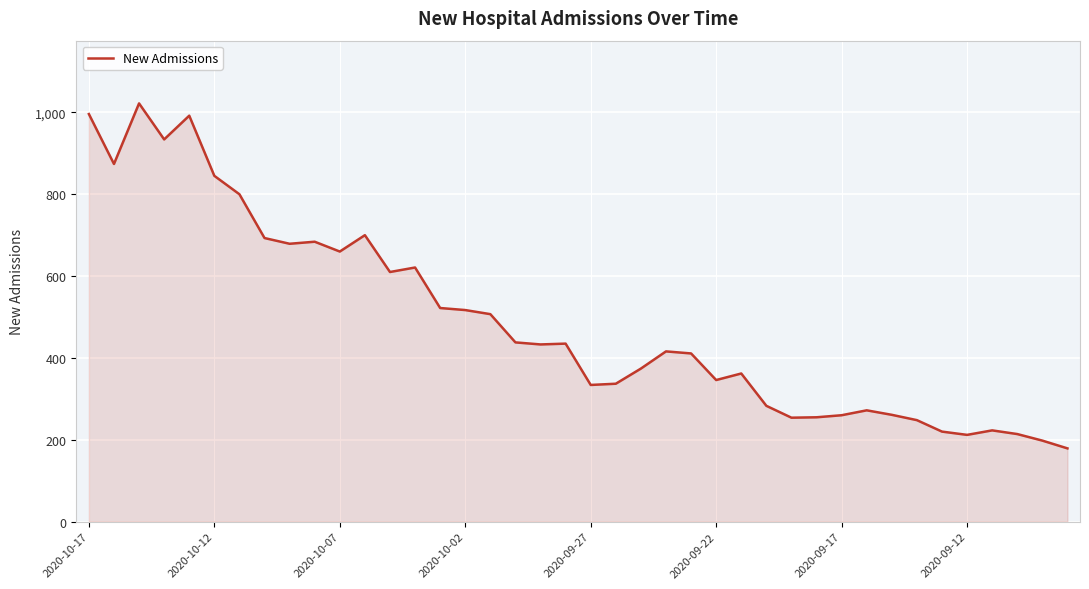

What is the difference between the maximum and minimum values?

843